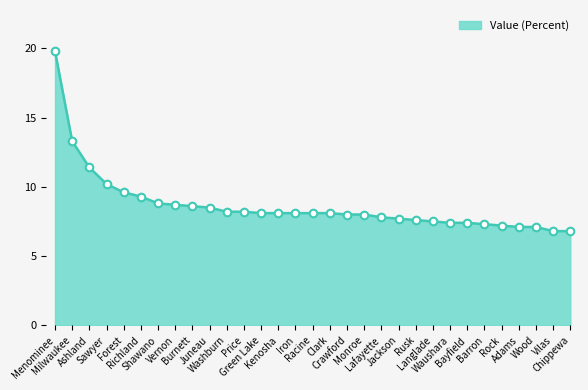

What is the change in value from Sawyer to Clark?

-2.1